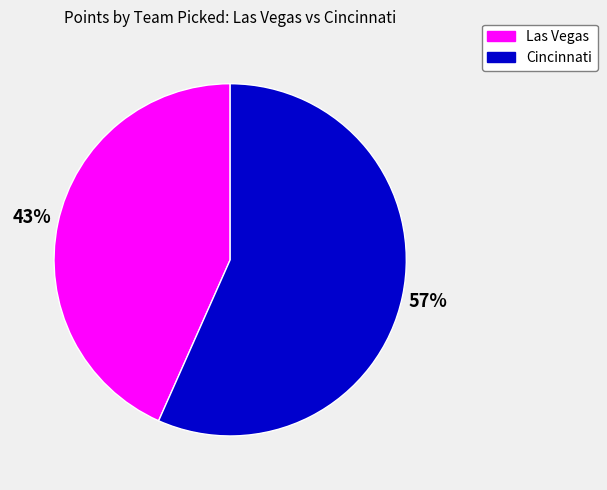

Is there any slice that represents more than half of the pie?

Yes